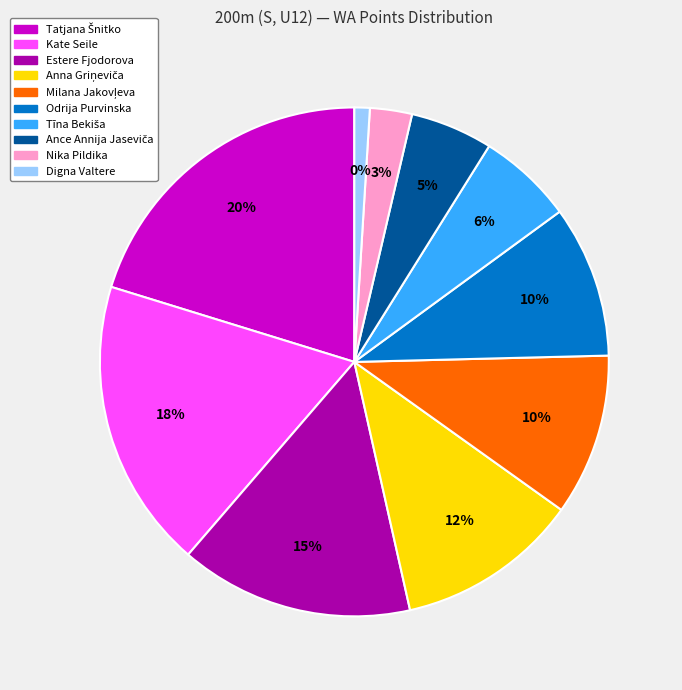

To the nearest percent, what is the combined percentage of Tīna Bekiša and Estere Fjodorova?

21%